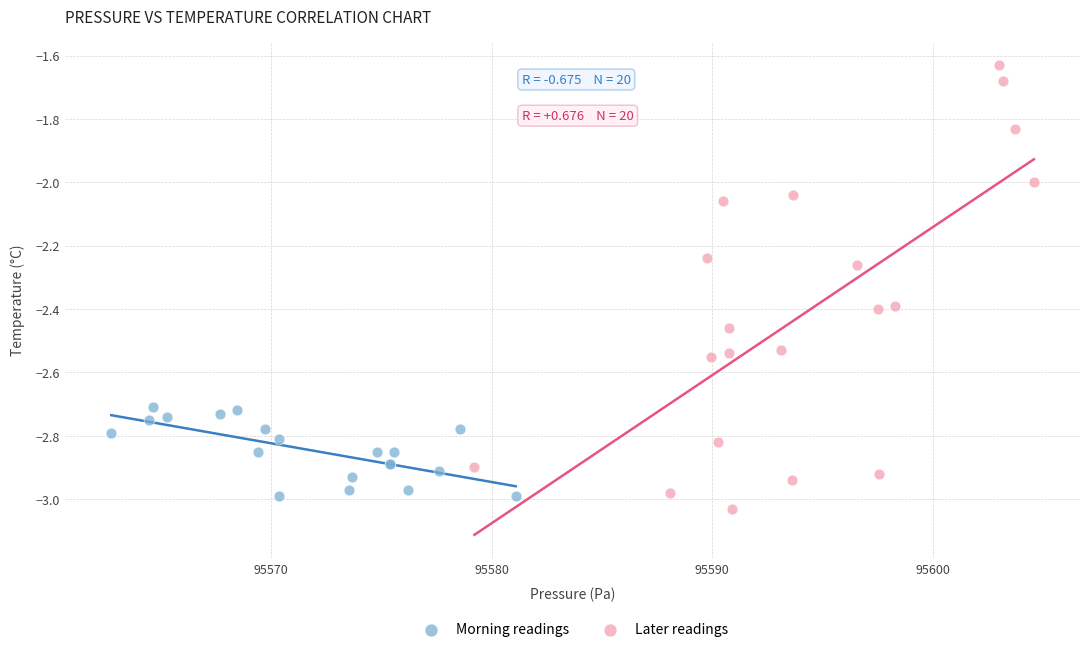

Which series has the widest spread of Y values?

Later readings